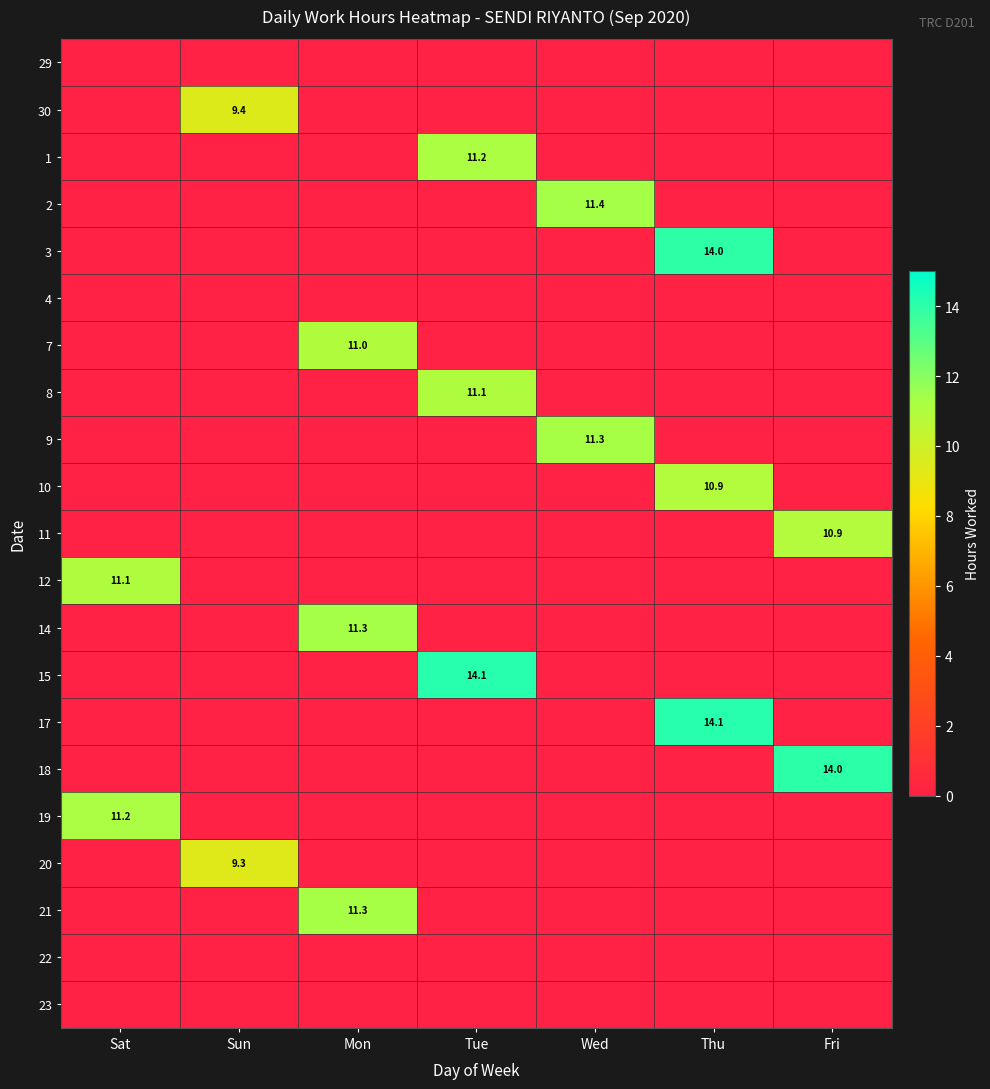

Is it true that 1 equals 11.2 at Tue?

True